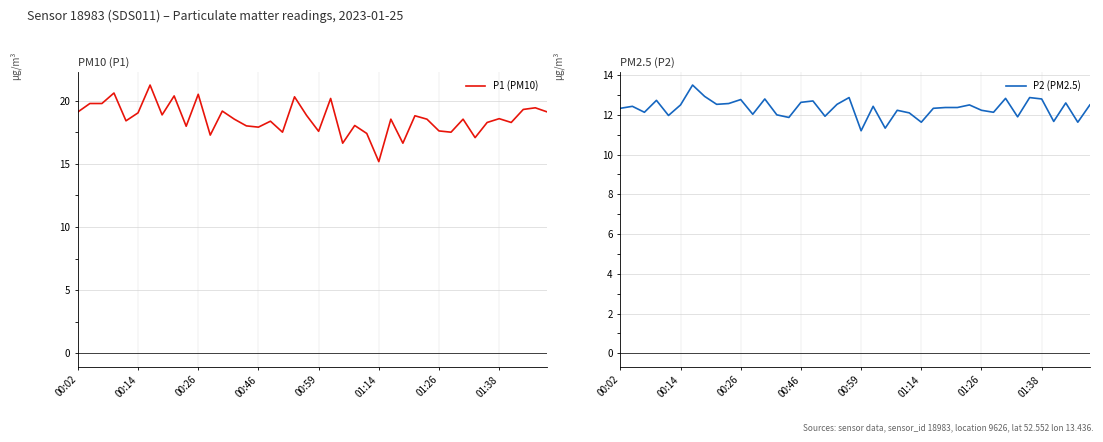

What is the value of the P1 (PM10) point at the 20th from the left?

18.8